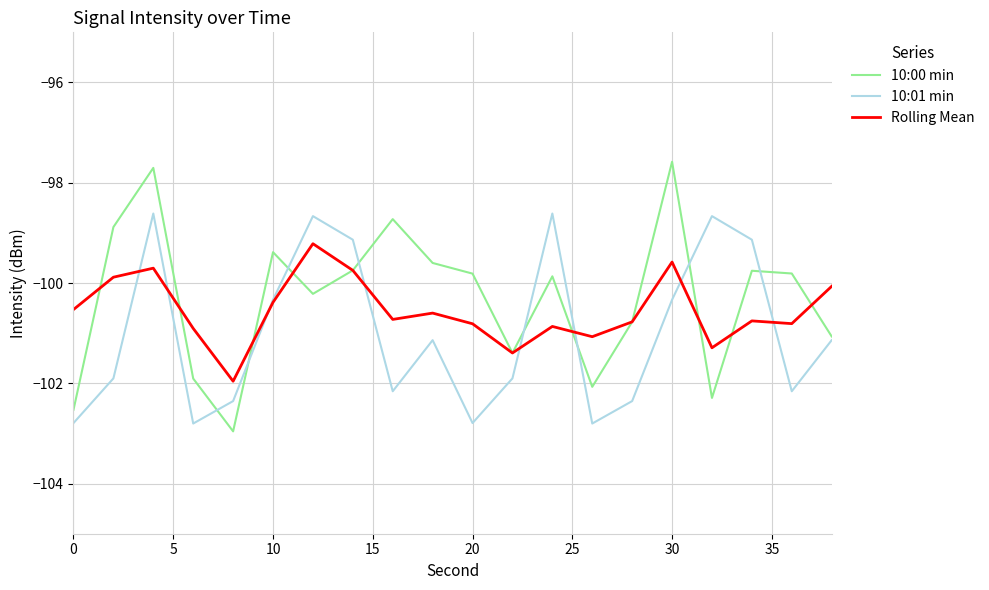

Which series has the largest range (max minus min)?

10:00 min